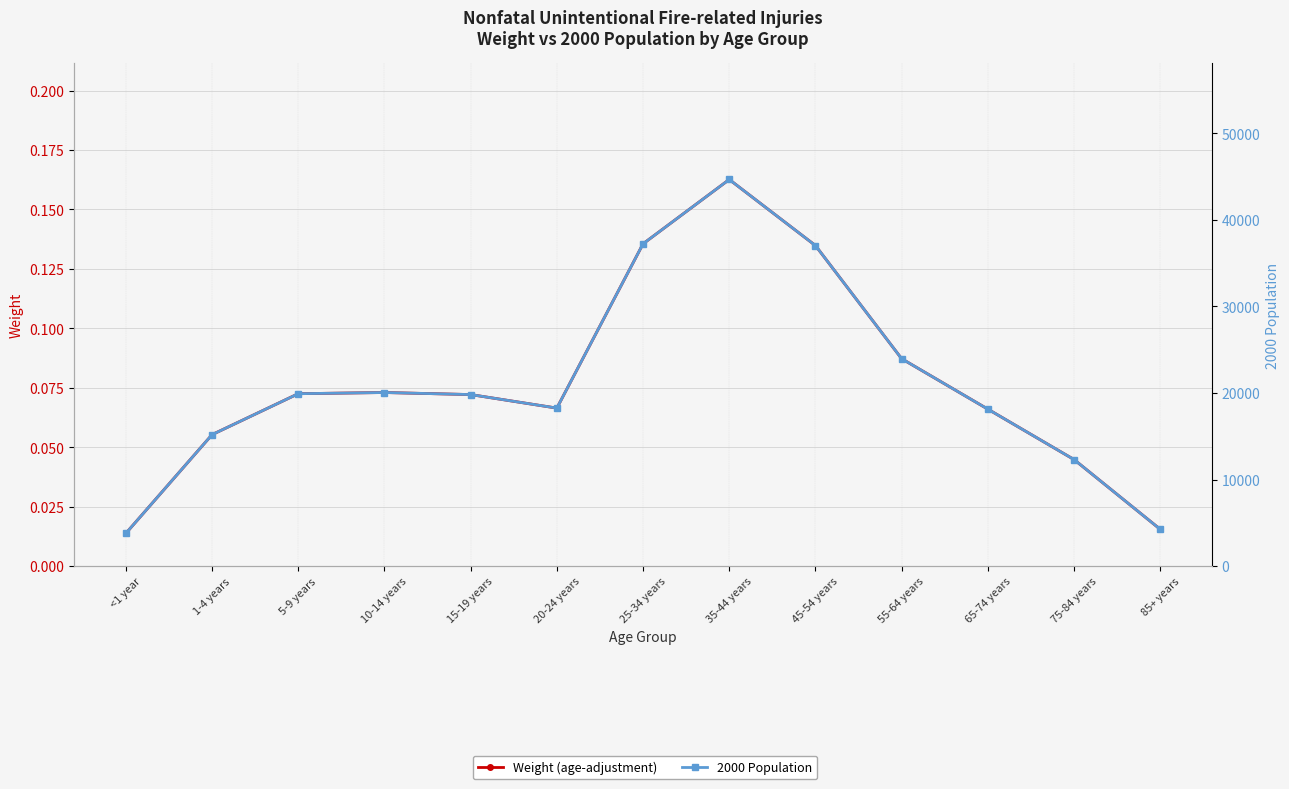

True or false: 2000 Population and Weight (age-adjustment) cross at least once.

False